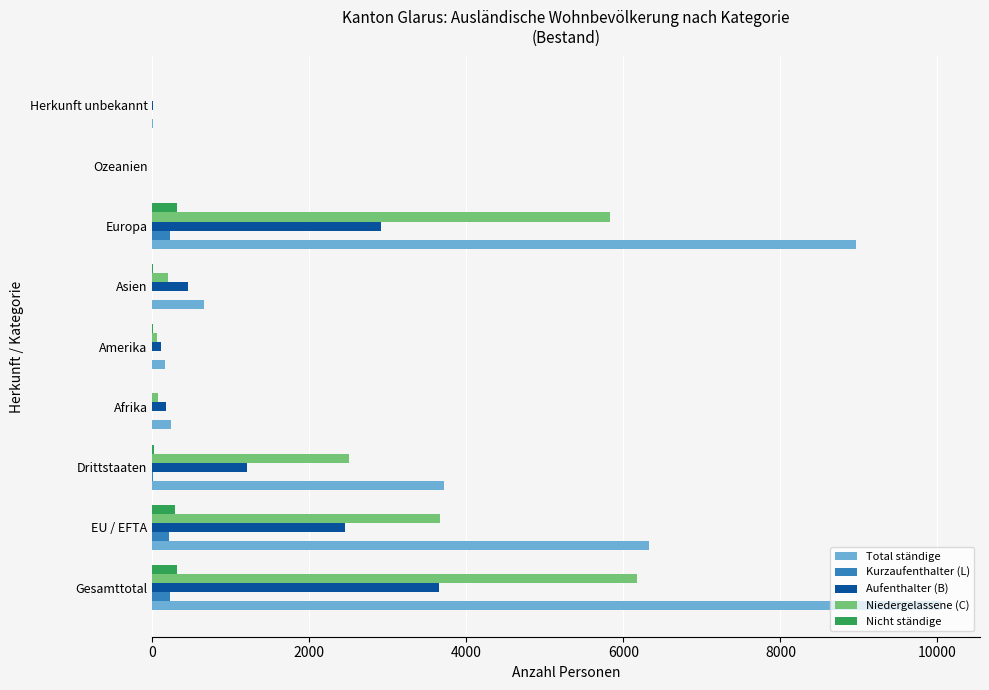

True or false: Nicht ständige has a value of 314 at Europa.

True